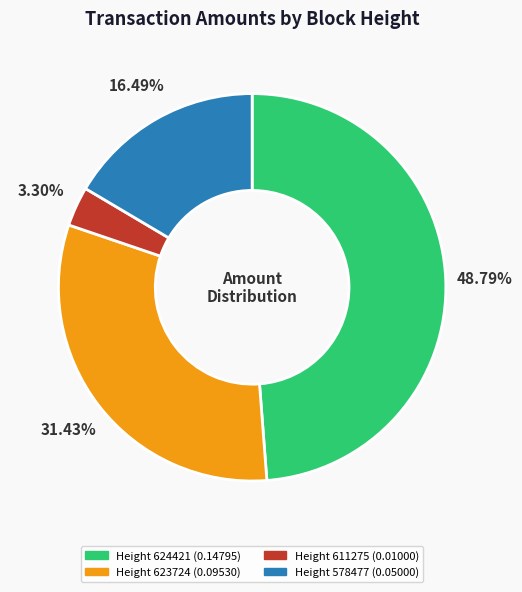

How much of the chart is everything except Height 623724?

68.6%